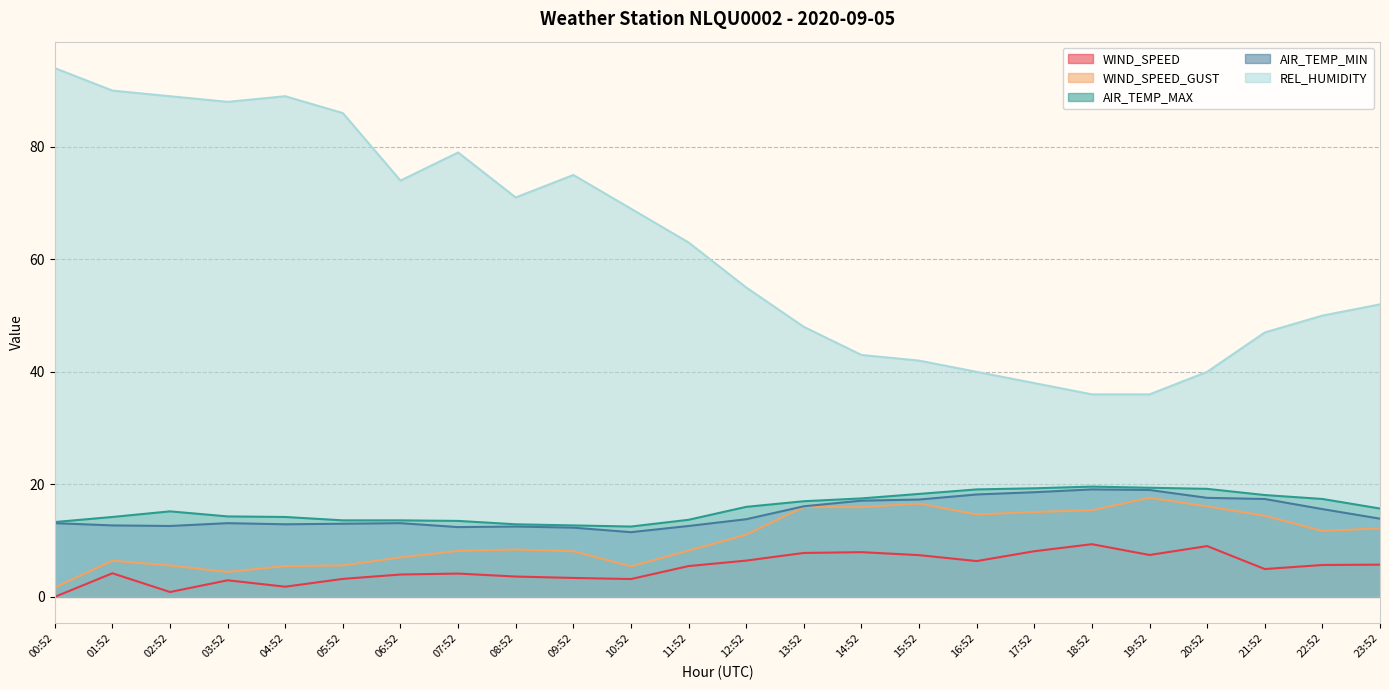

What is the difference between the maximum and minimum values in the AIR_TEMP_MIN series?

7.6